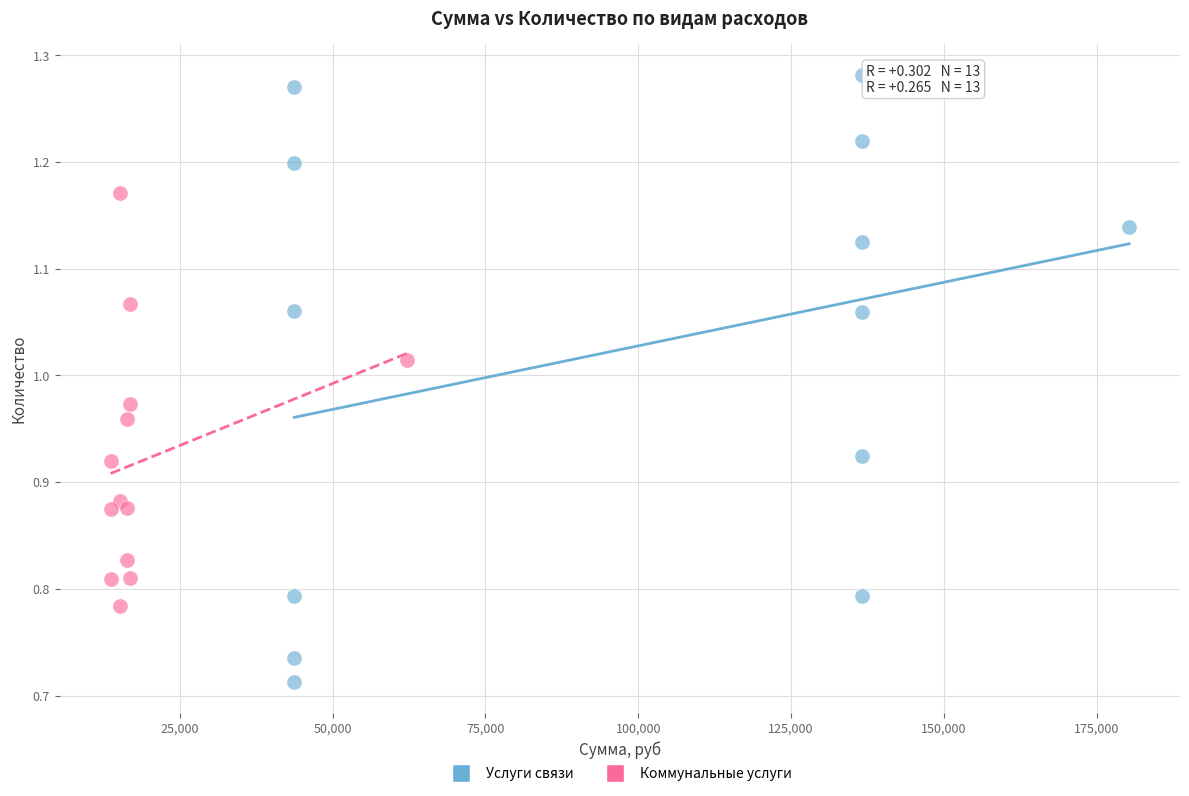

Which series reaches the minimum Y coordinate?

Услуги связи